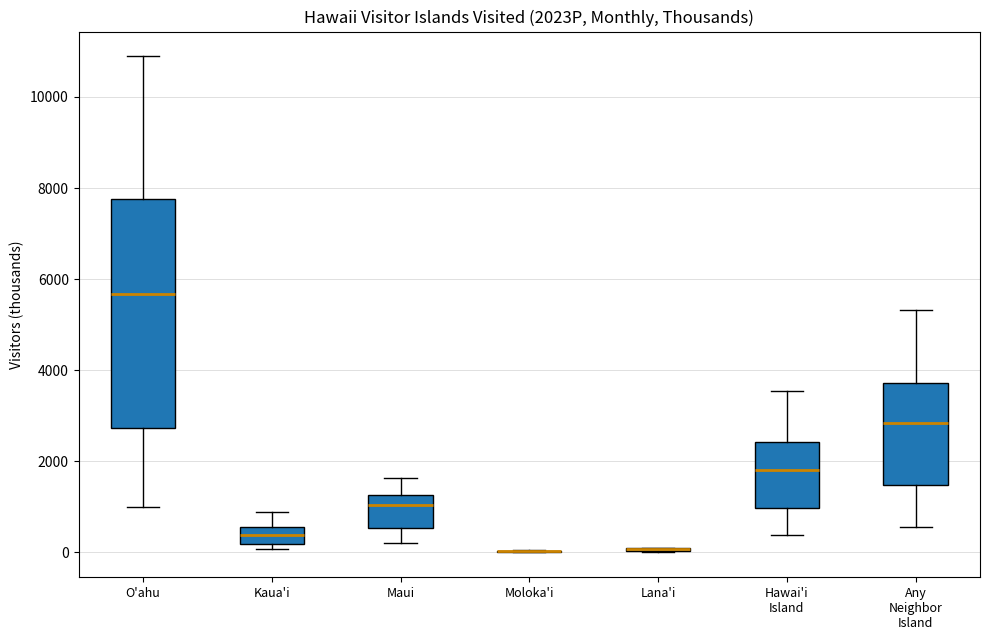

Reading left to right, read every box against the y-axis: the position of its median line, the range the box covers, and the ends of its whiskers. The values are not printed on the chart, so give them approximately, as read against the axis.

O'ahu: median 5600, box 2800 to 7800, whiskers 1000 to 10800
Kaua'i: median 400, box 200 to 600, whiskers 0 to 800
Maui: median 1000, box 600 to 1200, whiskers 200 to 1600
Moloka'i: box collapsed to a line at 0, whiskers 0 to 0
Lana'i: box collapsed to a line at 0, whiskers 0 to 200
Hawai'i Island: median 1800, box 1000 to 2400, whiskers 400 to 3600
Any Neighbor Island: median 2800, box 1400 to 3800, whiskers 600 to 5400